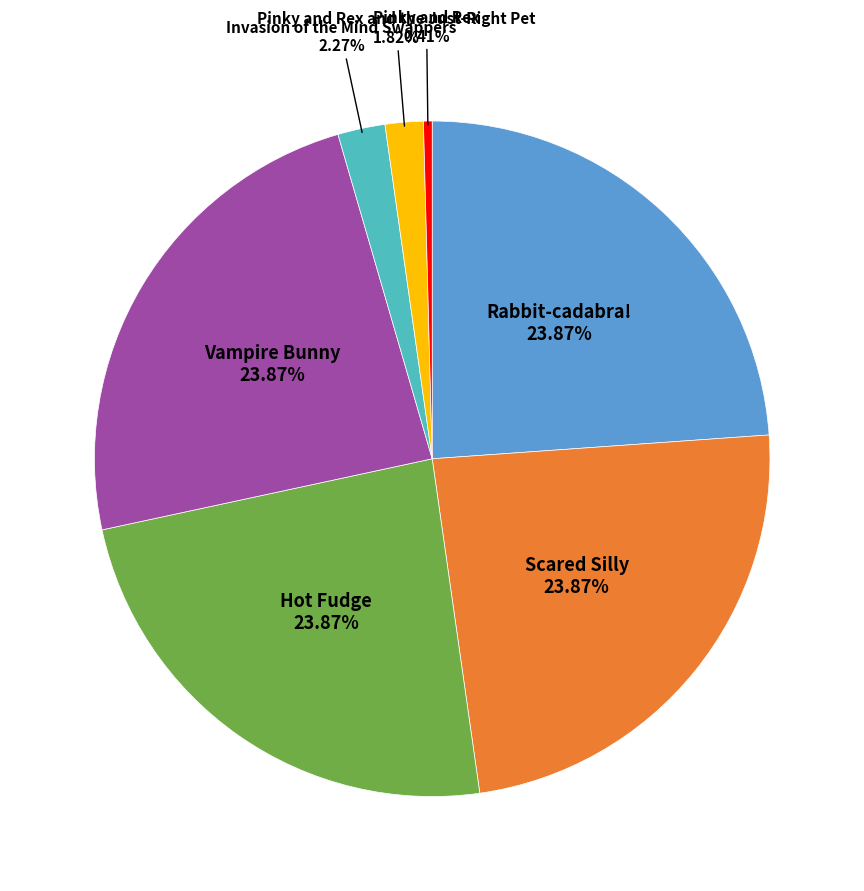

How many segments does this pie chart have?

7